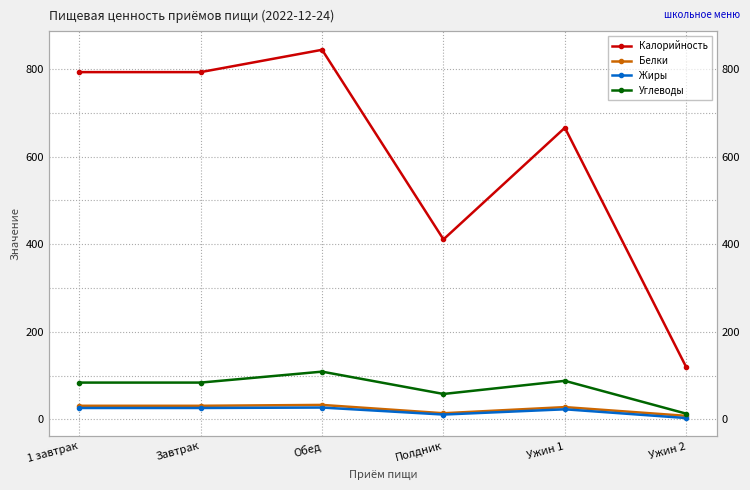

Reading left to right, what are all the values shown in this chart?

Калорийность: 1 завтрак=793	Завтрак=793	Обед=844	Полдник=411	Ужин 1=666	Ужин 2=119
Белки: 1 завтрак=31	Завтрак=31	Обед=33	Полдник=14	Ужин 1=28	Ужин 2=8
Жиры: 1 завтрак=26	Завтрак=26	Обед=27	Полдник=11	Ужин 1=23	Ужин 2=3
Углеводы: 1 завтрак=84	Завтрак=84	Обед=109	Полдник=58	Ужин 1=88	Ужин 2=13